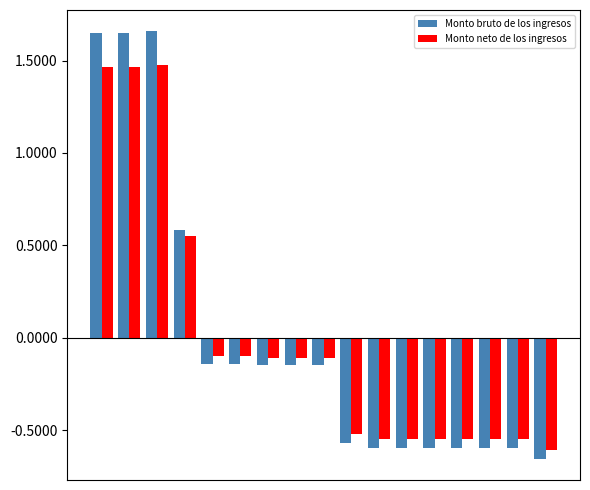

At how many categories does at least one series exceed 0?

4